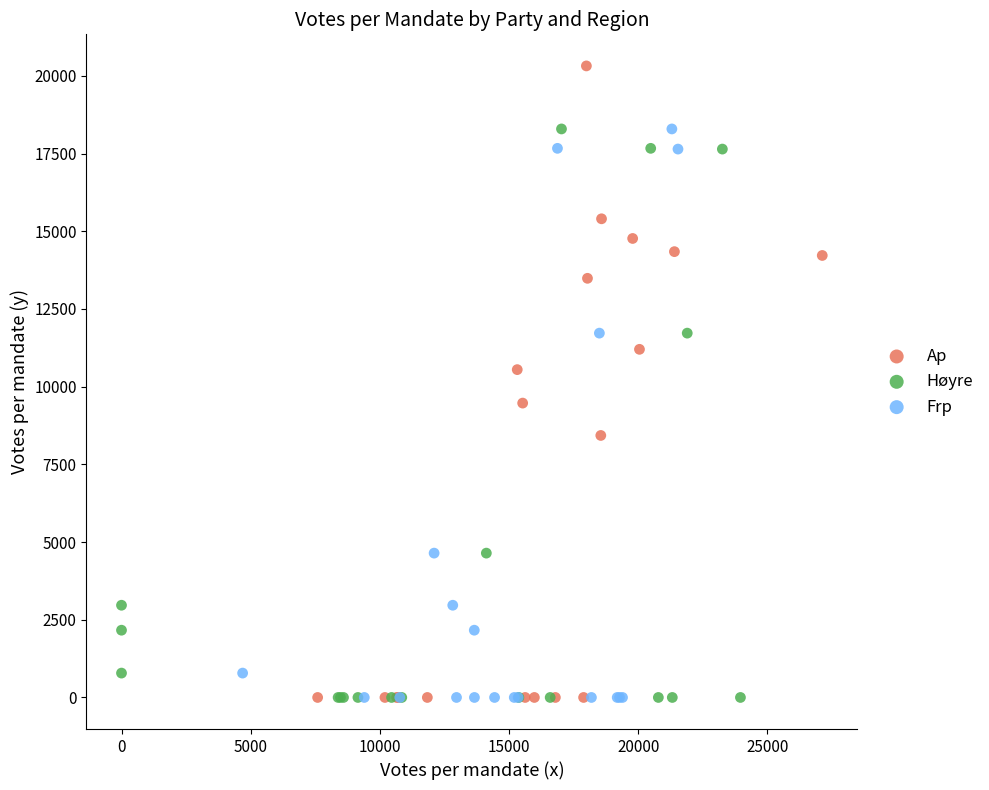

Which series has the widest spread of Y values?

Ap